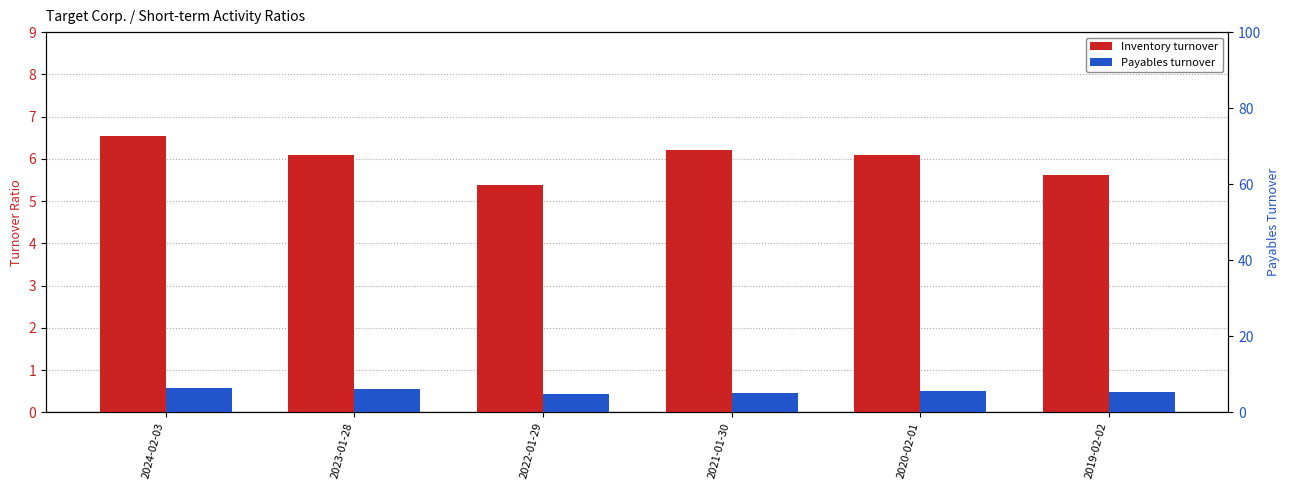

What is the greatest value displayed?

6.5